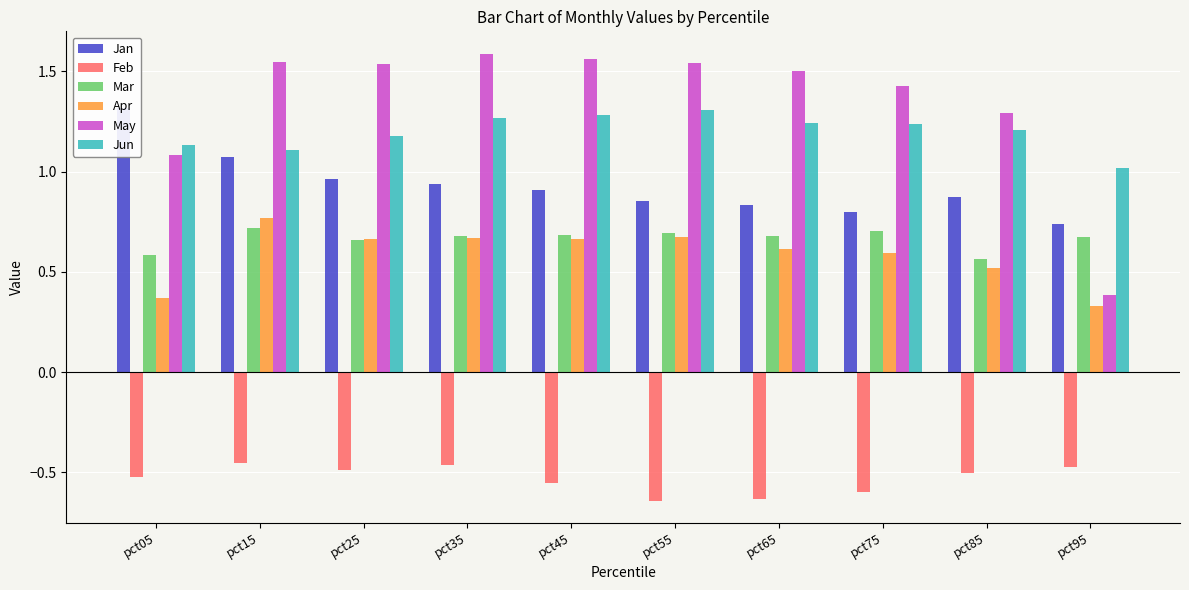

What is the difference between the maximum and minimum values in the Mar series?

0.2